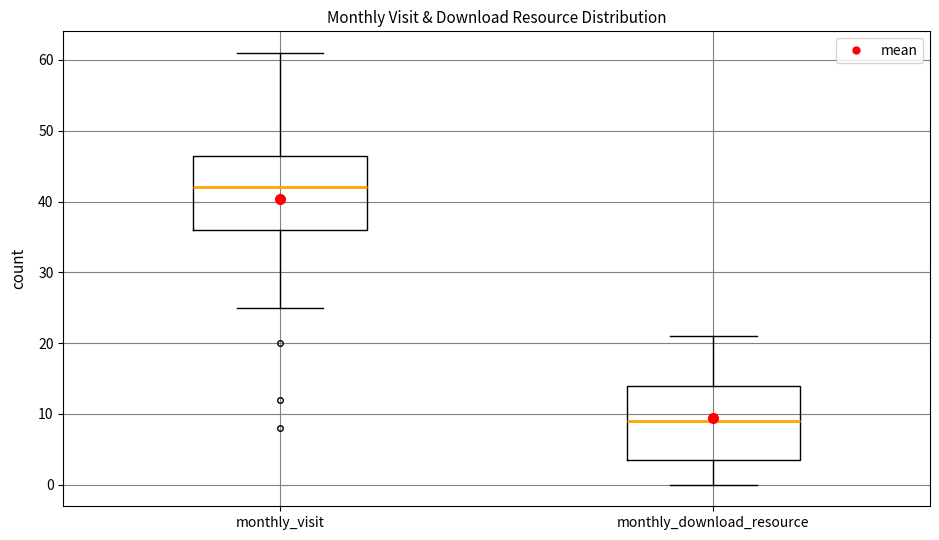

Which box's median line is the highest?

monthly_visit